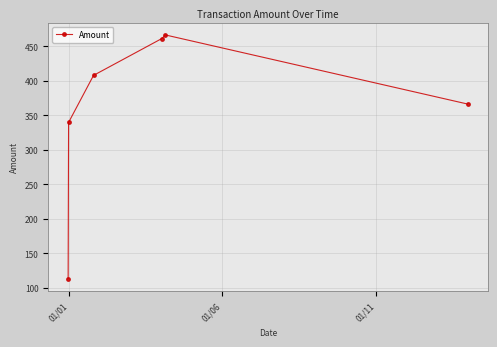

True or false: there are more than 2 points higher than both neighbors.

False